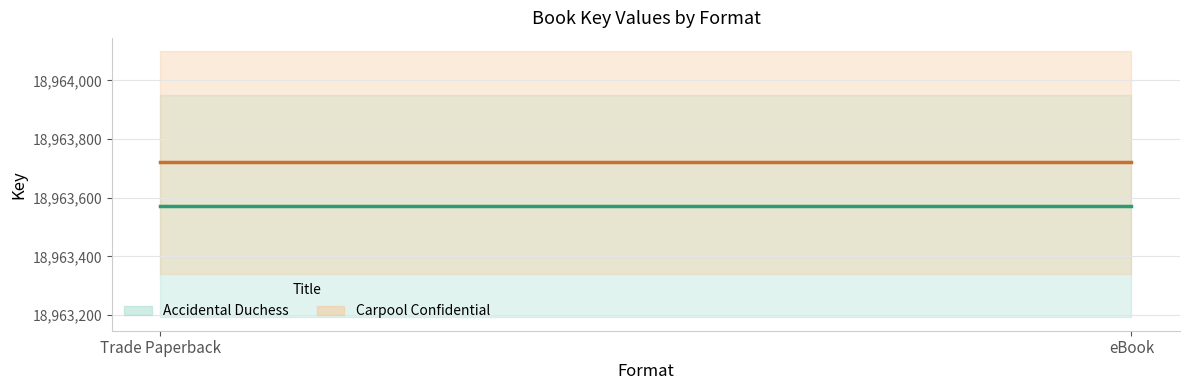

Count the number of categories in the chart.

2